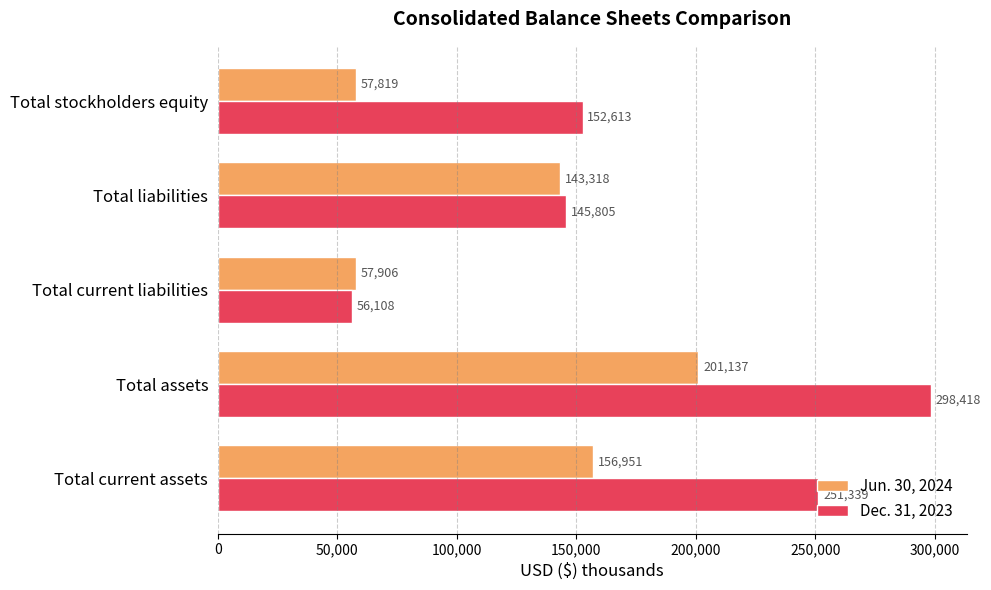

What is the sum of all Jun. 30, 2024 values?

617131